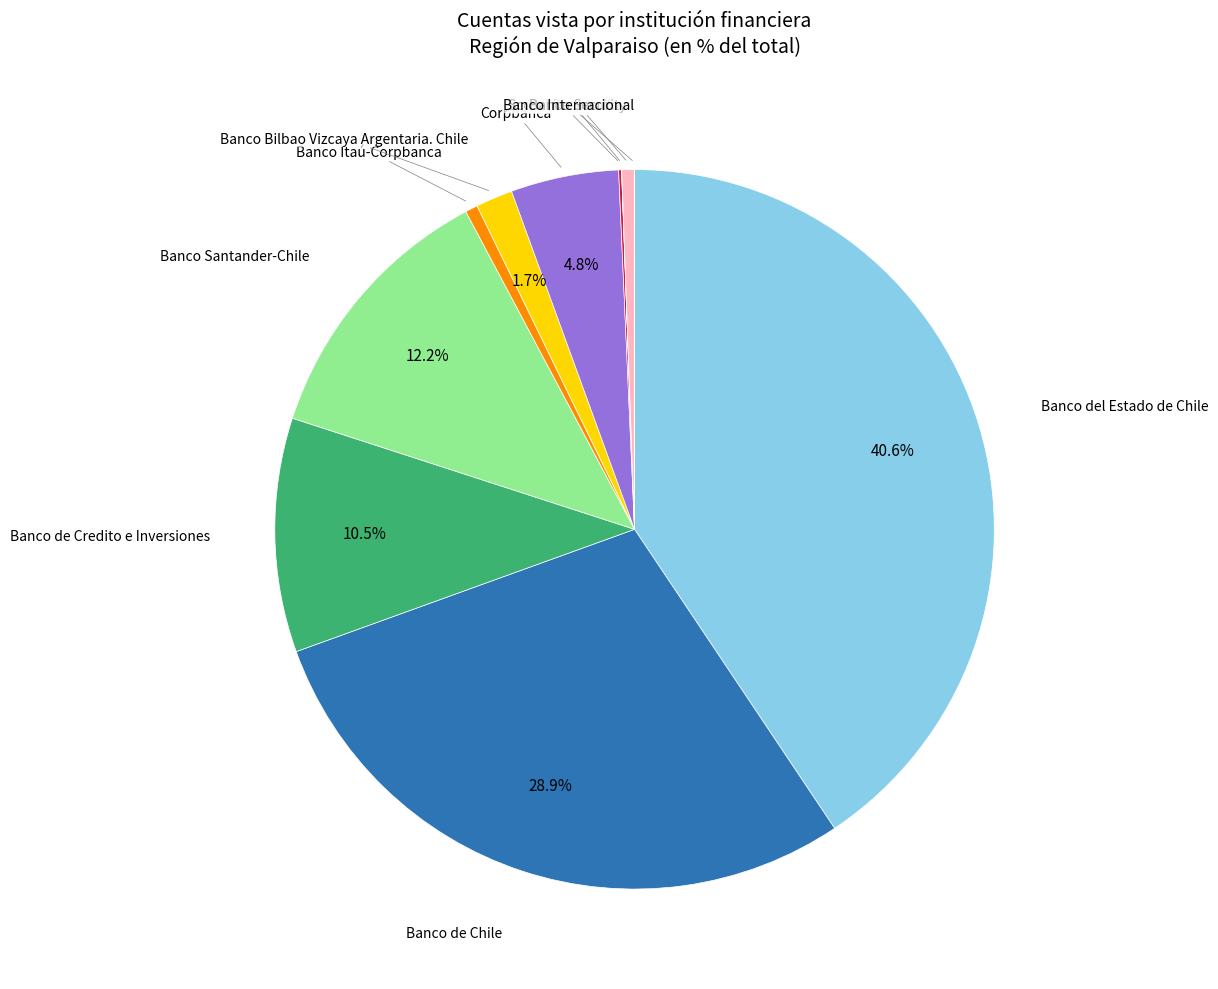

To the nearest percent, what percentage of the pie is Corpbanca?

5%